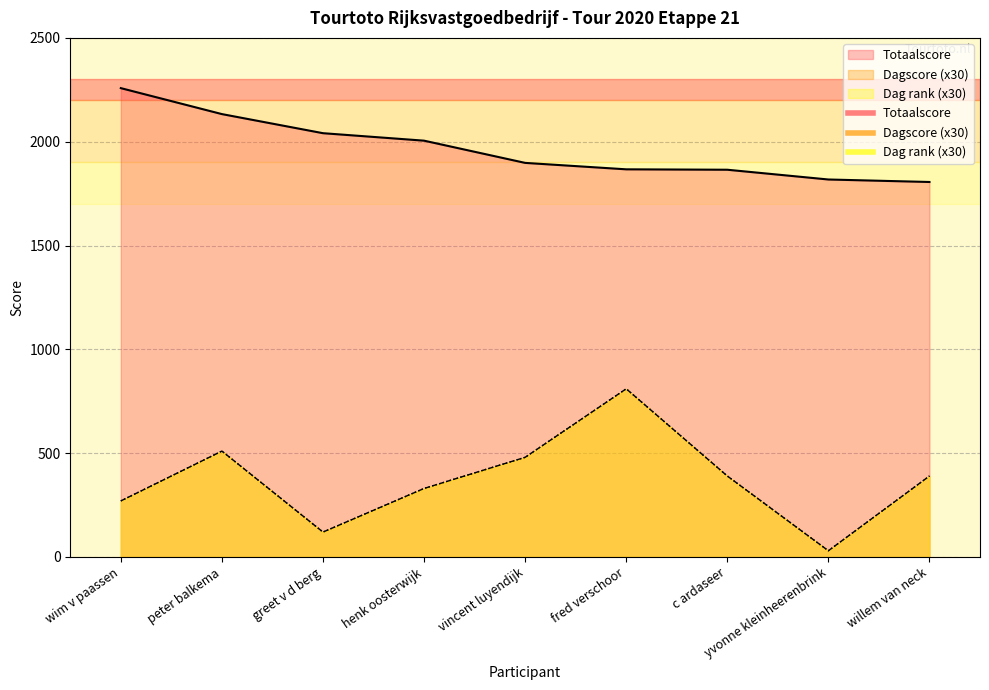

Reading left to right, list all the values displayed in this chart.

Dagscore: wim v paassen=270	peter balkema=510	greet v d berg=120	henk oosterwijk=330	vincent luyendijk=480	fred verschoor=810	c ardaseer=390	yvonne kleinheerenbrink=30	willem van neck=390
Totaalscore: wim v paassen=2258	peter balkema=2133	greet v d berg=2041	henk oosterwijk=2005	vincent luyendijk=1898	fred verschoor=1867	c ardaseer=1865	yvonne kleinheerenbrink=1818	willem van neck=1806
Dag rank: wim v paassen=270	peter balkema=510	greet v d berg=120	henk oosterwijk=330	vincent luyendijk=480	fred verschoor=810	c ardaseer=390	yvonne kleinheerenbrink=30	willem van neck=390